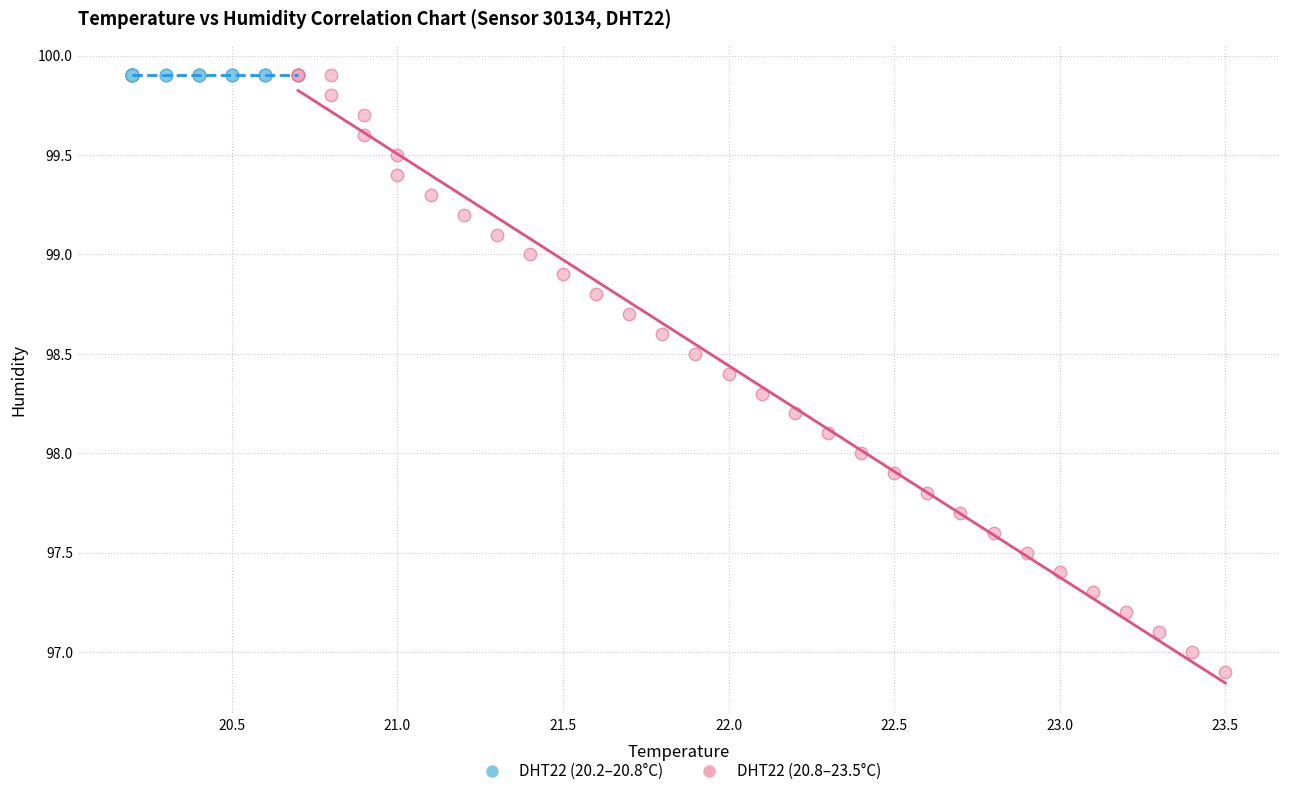

Which series reaches the minimum Y coordinate?

DHT22 (20.8–23.5°C)